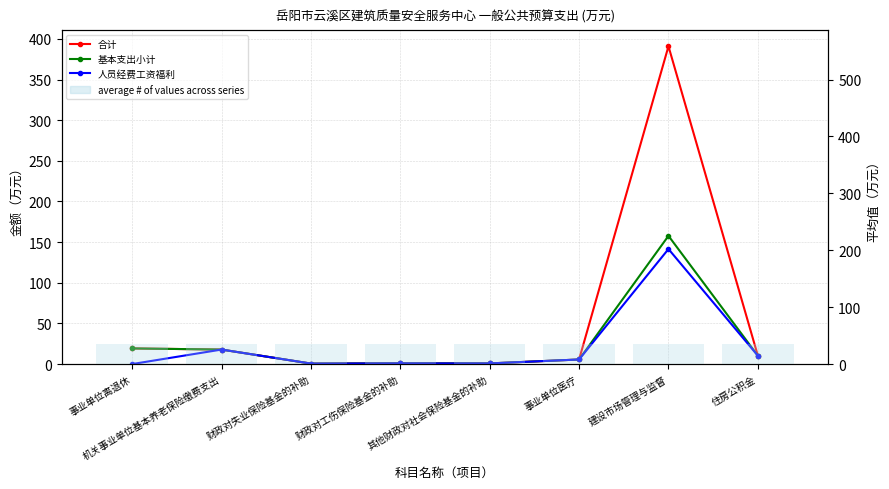

What position from the right is 其他财政对社会保险基金的补助?

4